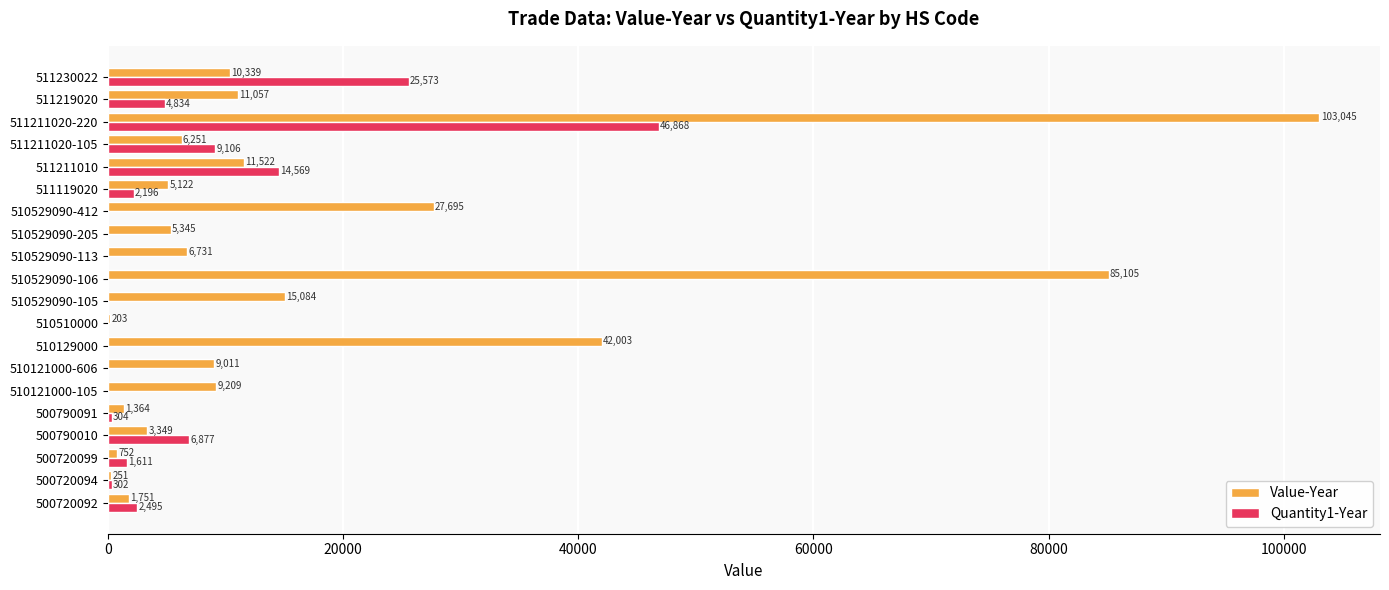

The value of Quantity1-Year at 511211020-105 is 3381. True or false?

False